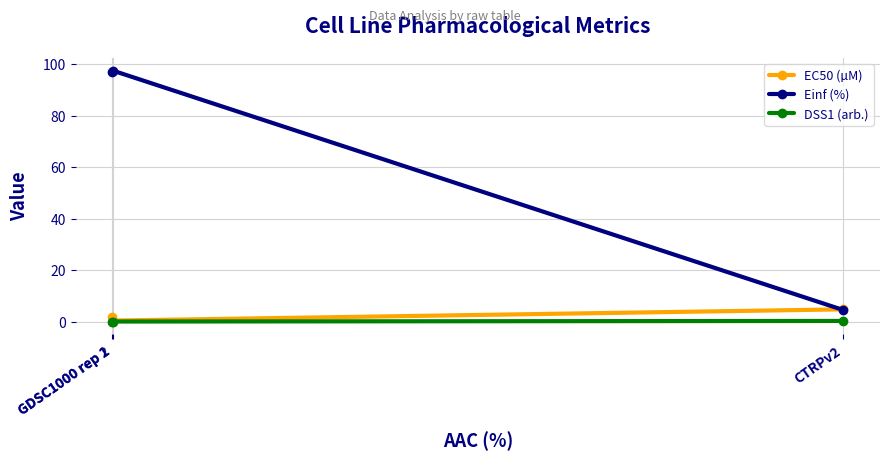

Between GDSC1000 rep 1 and CTRPv2, which series saw the biggest shift?

Einf (%)